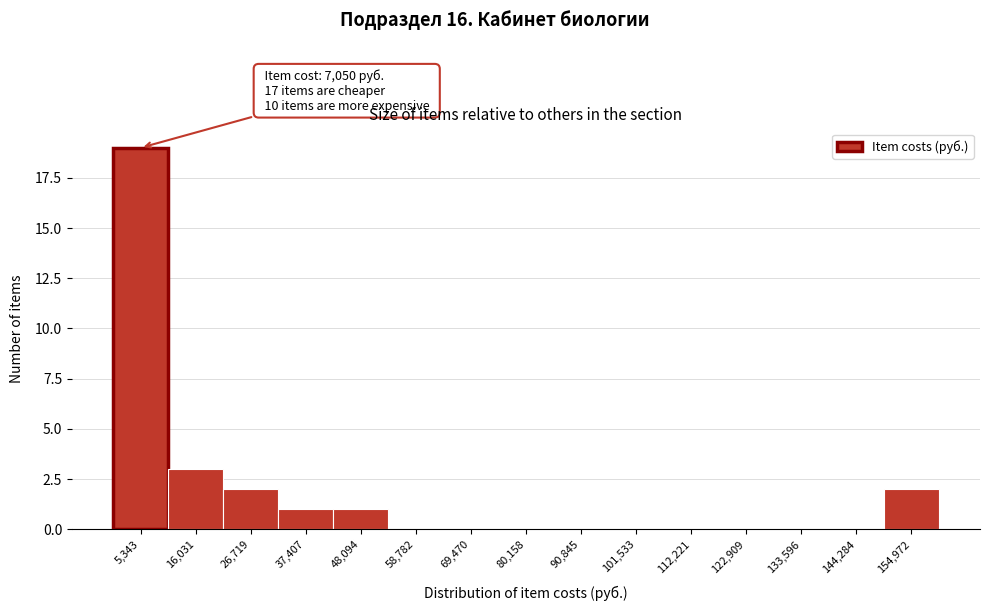

Over which range of the x-axis is the bar tallest?

0 to 10000